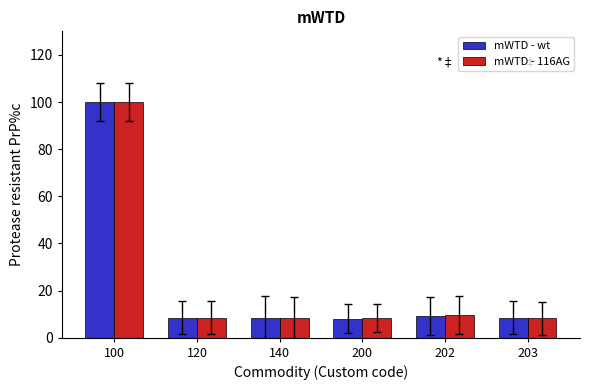

Read the mWTD - wt value at 140.

8.5